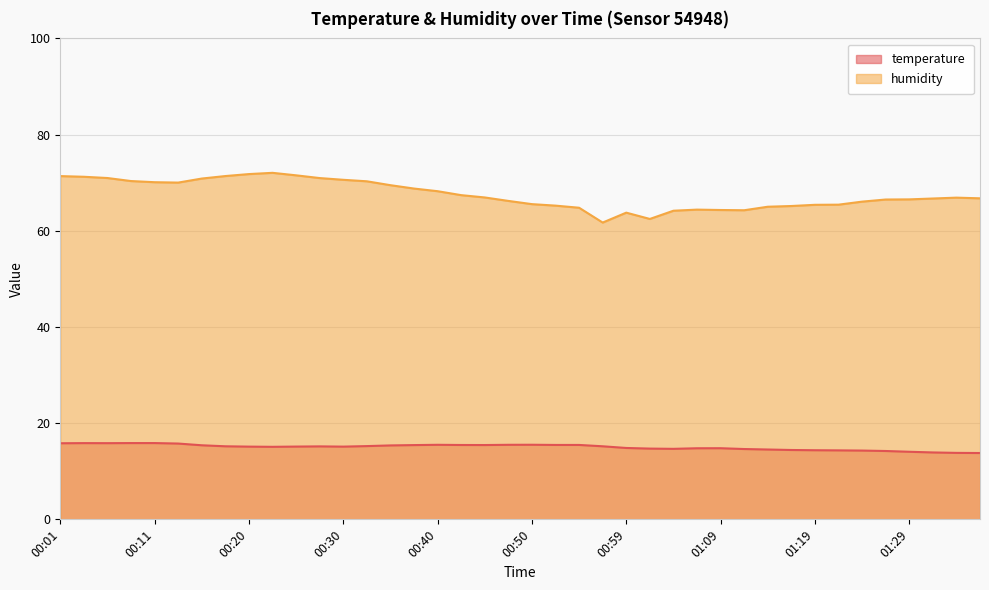

List the series in order of their peak value, lowest first.

temperature, humidity